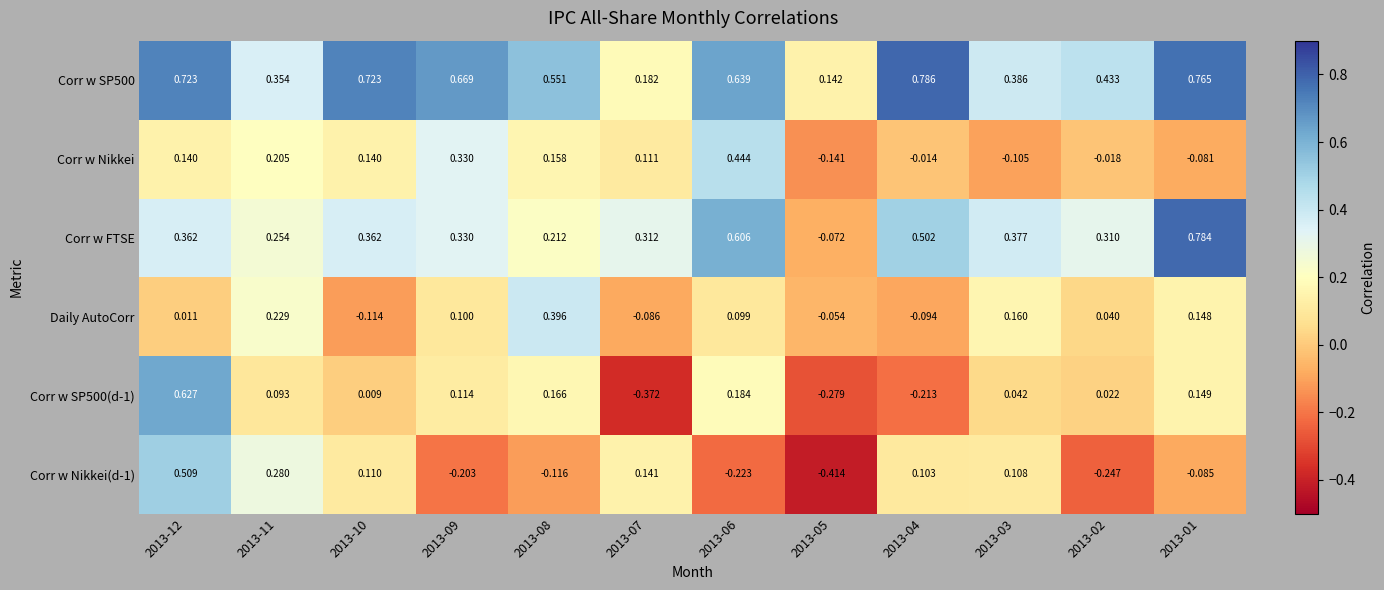

Is the value of Corr w SP500(d-1) at 2013-10 greater than the value of Corr w Nikkei(d-1) at 2013-01?

Yes